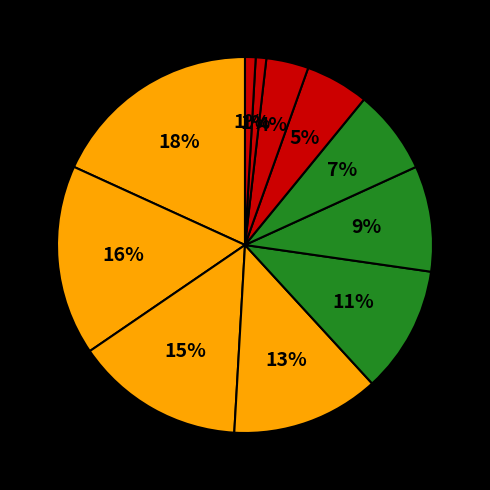

Count the number of slices in the pie.

11